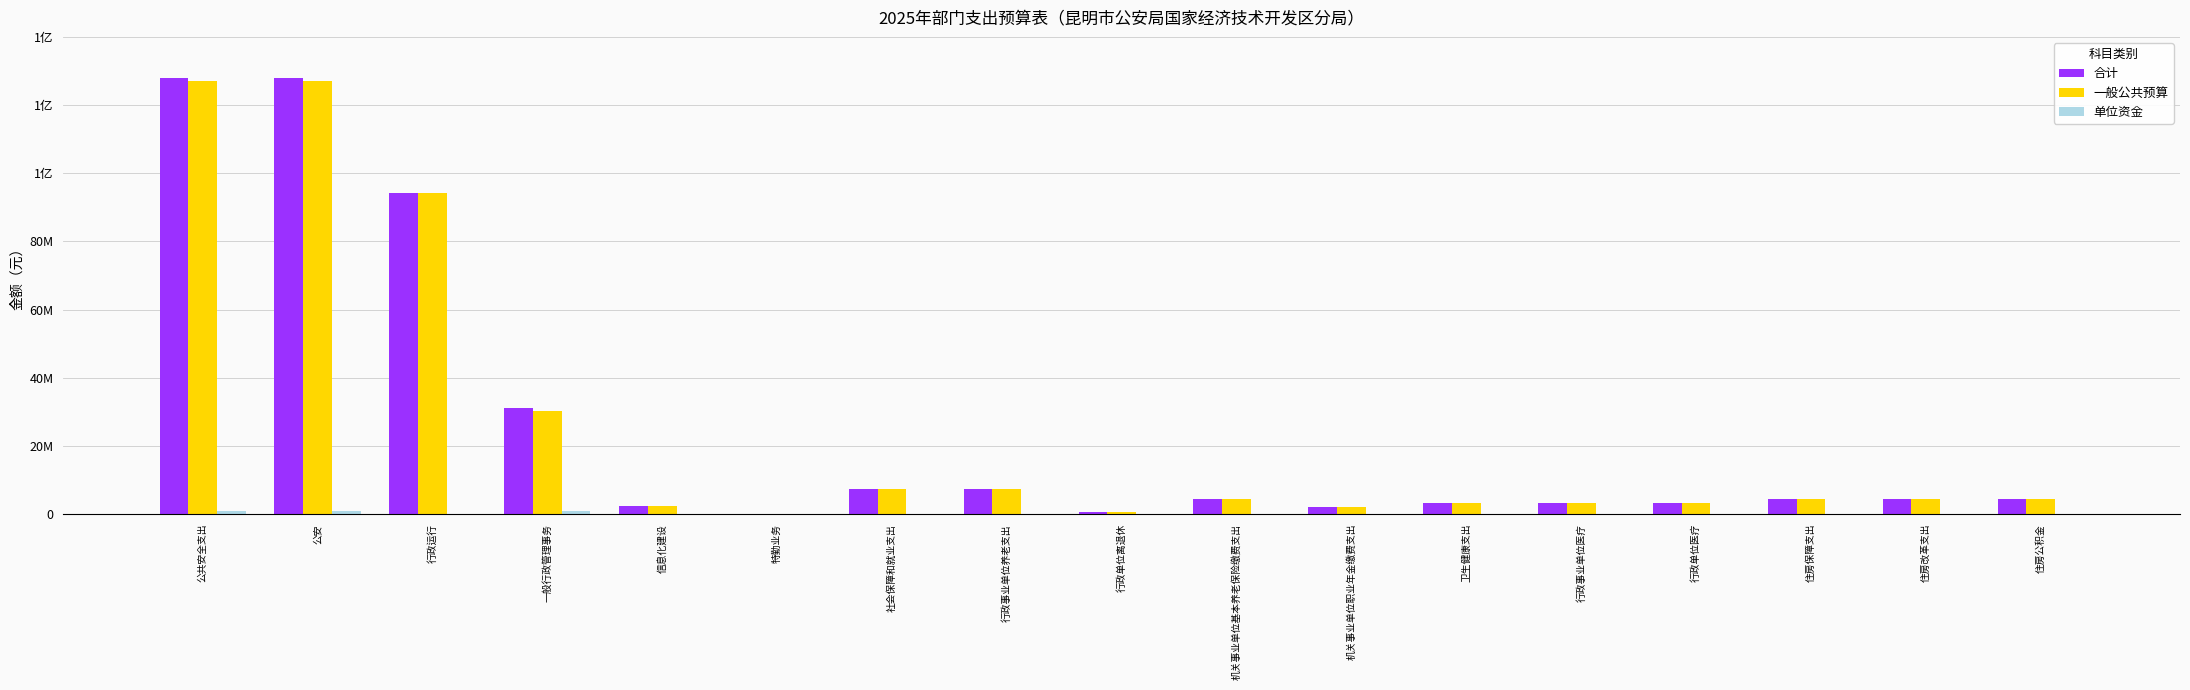

Does the chart contain stacked bars?

No